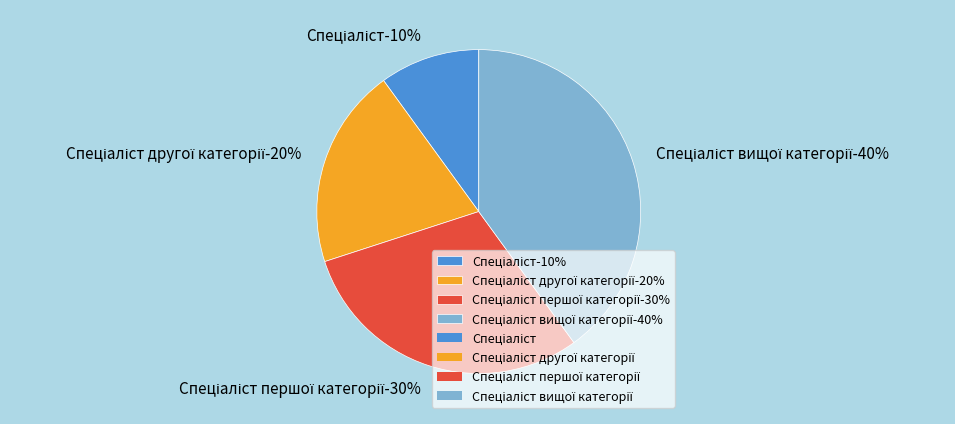

Does Спеціаліст вищої категорії account for over 50% of the chart?

No